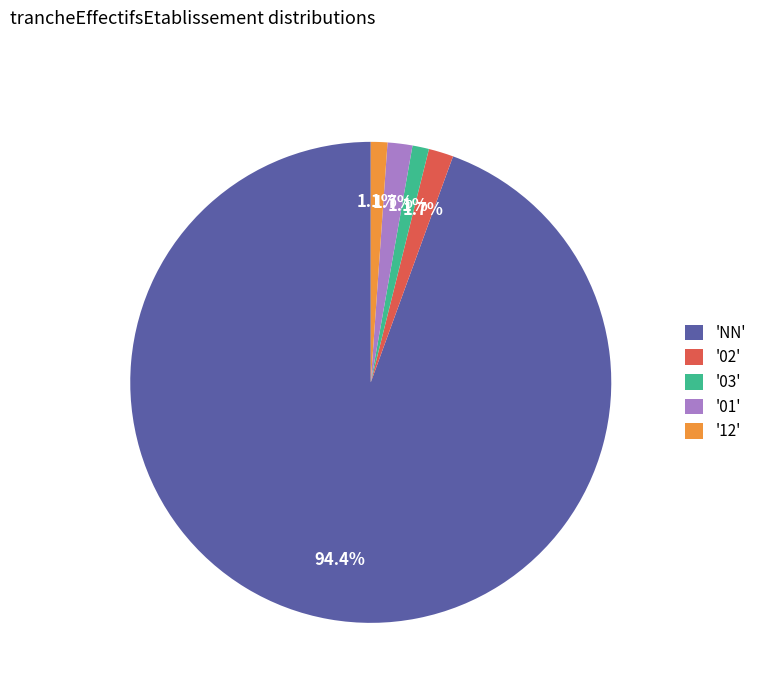

Which has a higher value, '03' or '02'?

'02'